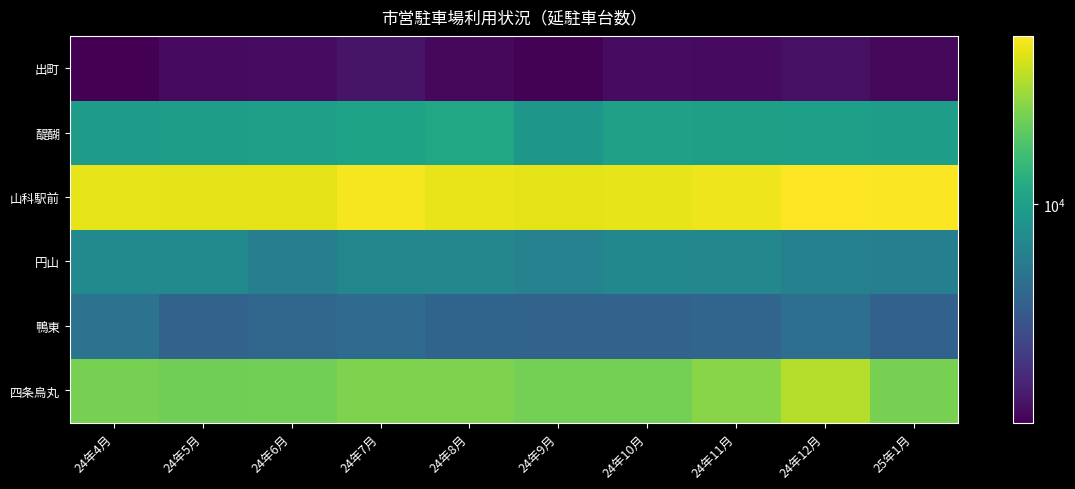

At 24年12月, list the series in order from largest to smallest.

山科駅前, 四条烏丸, 醍醐, 円山, 鴨東, 出町